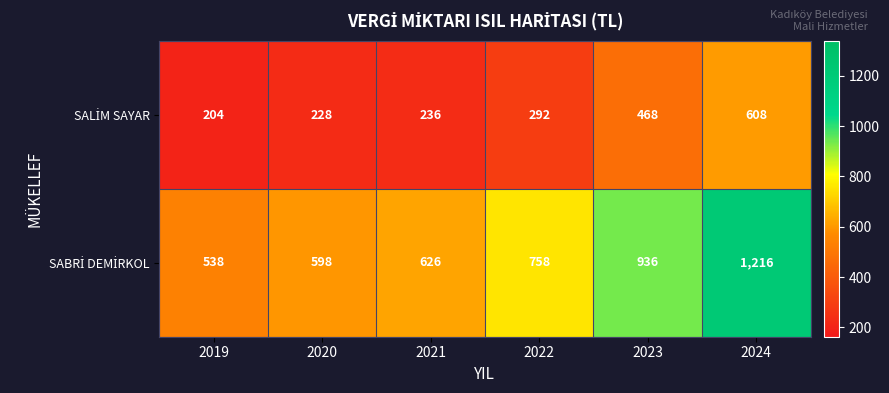

What is the spread (max minus min) of values at 2024?

608